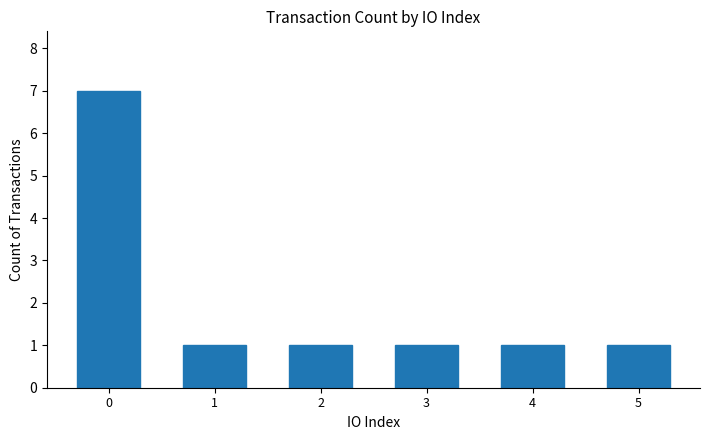

What is the average value?

2